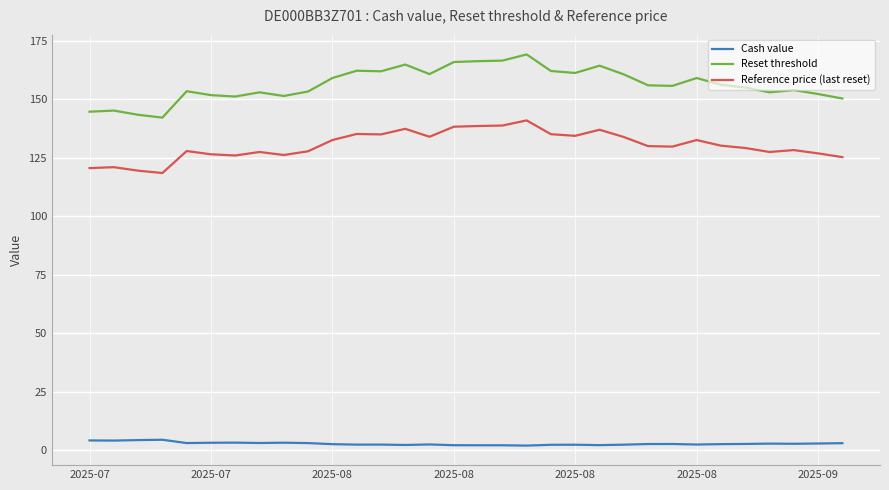

True or false: Reset threshold and Cash value cross at least once.

False